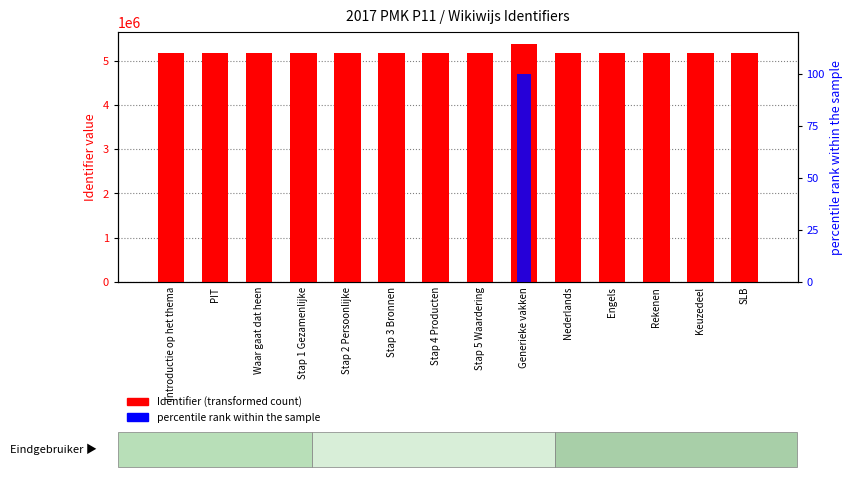

At how many categories does at least one series exceed 1128937?

14